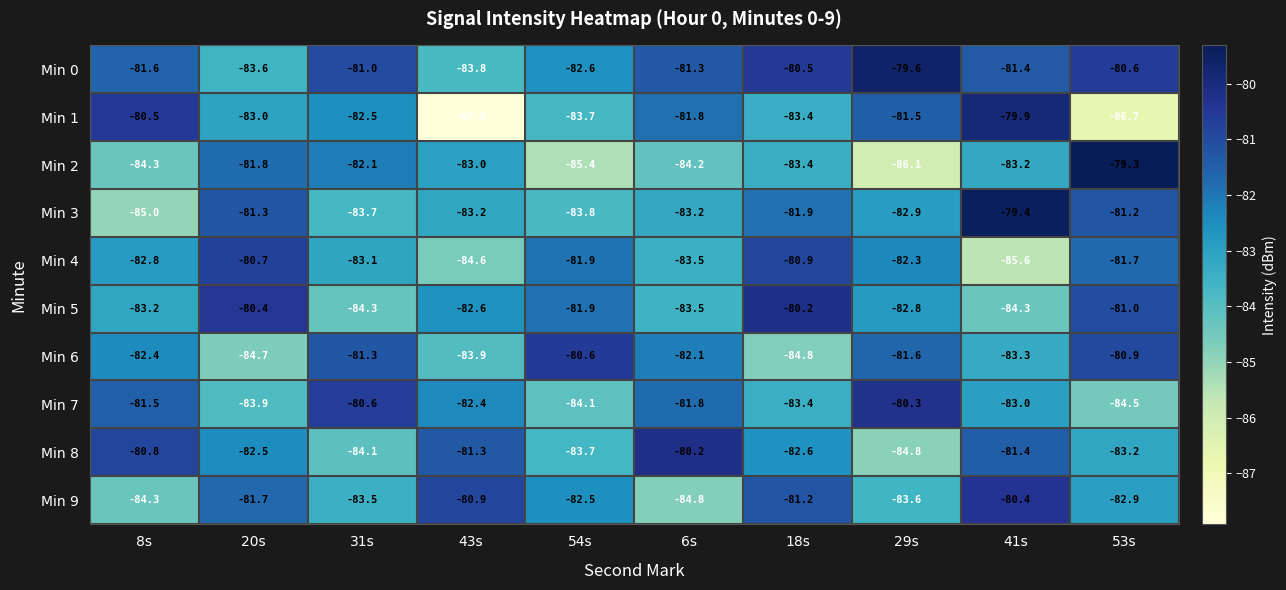

What is the highest value of the Min 1 series?

-79.9